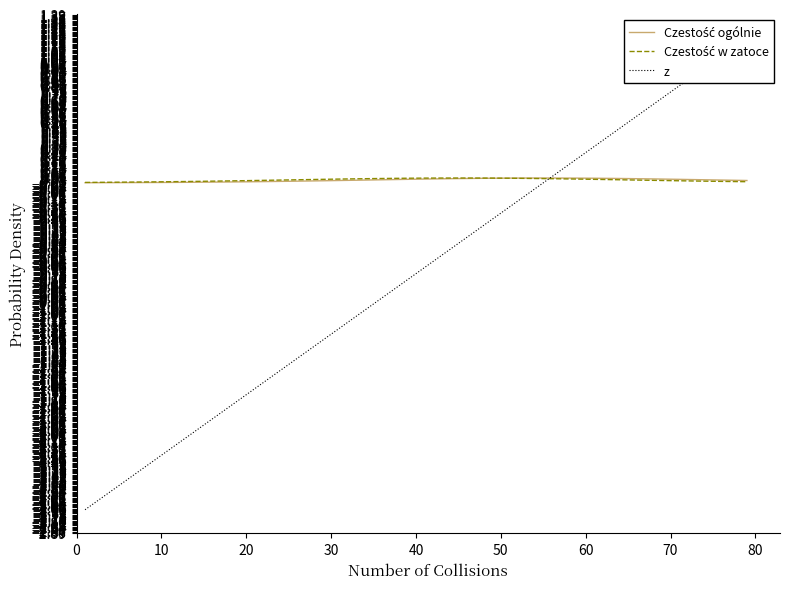

At how many categories does at least one series exceed 0?

40